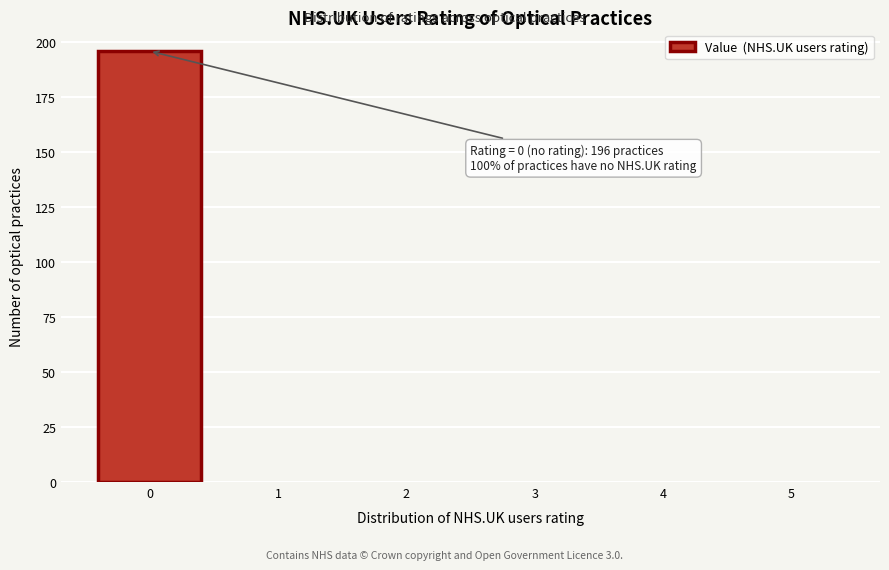

Reading left to right, list all the values displayed in this chart.

0=196	1=0	2=0	3=0	4=0	5=0